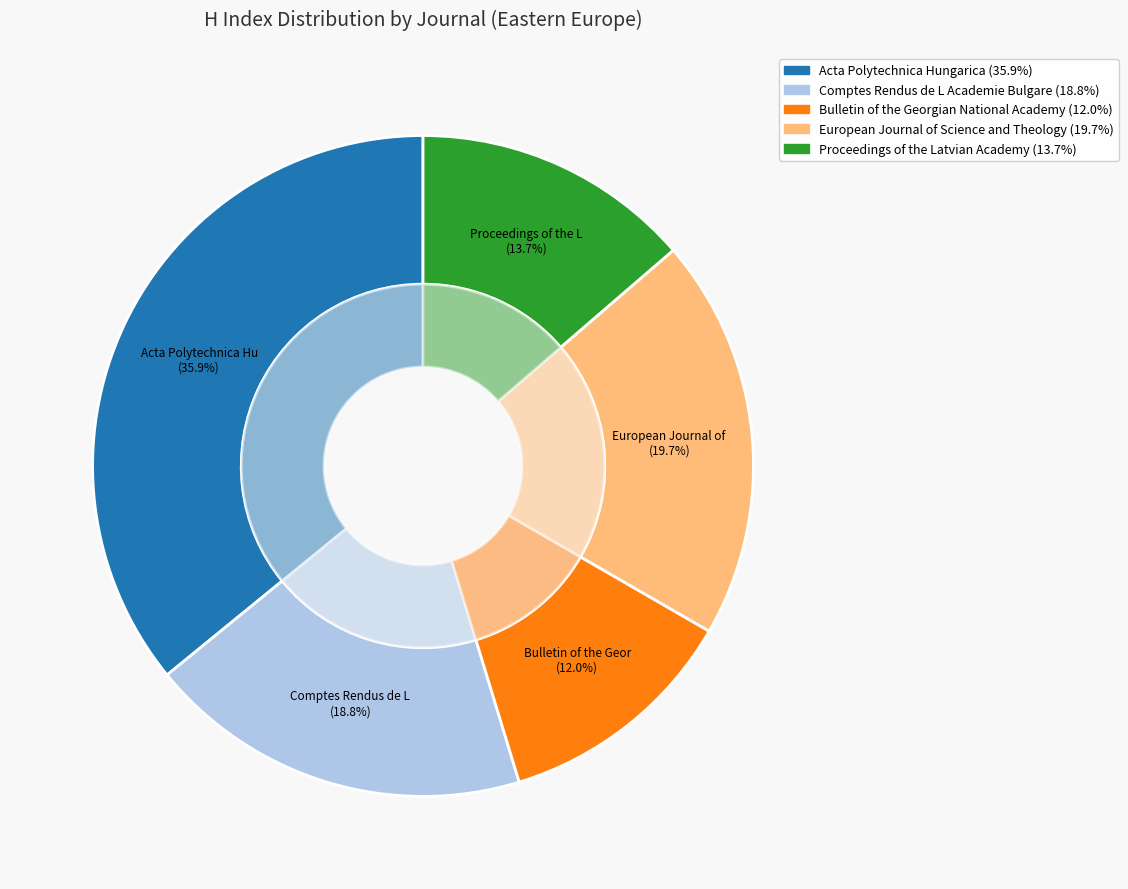

To the nearest percent, what is the difference between the largest and smallest slice percentages?

24%